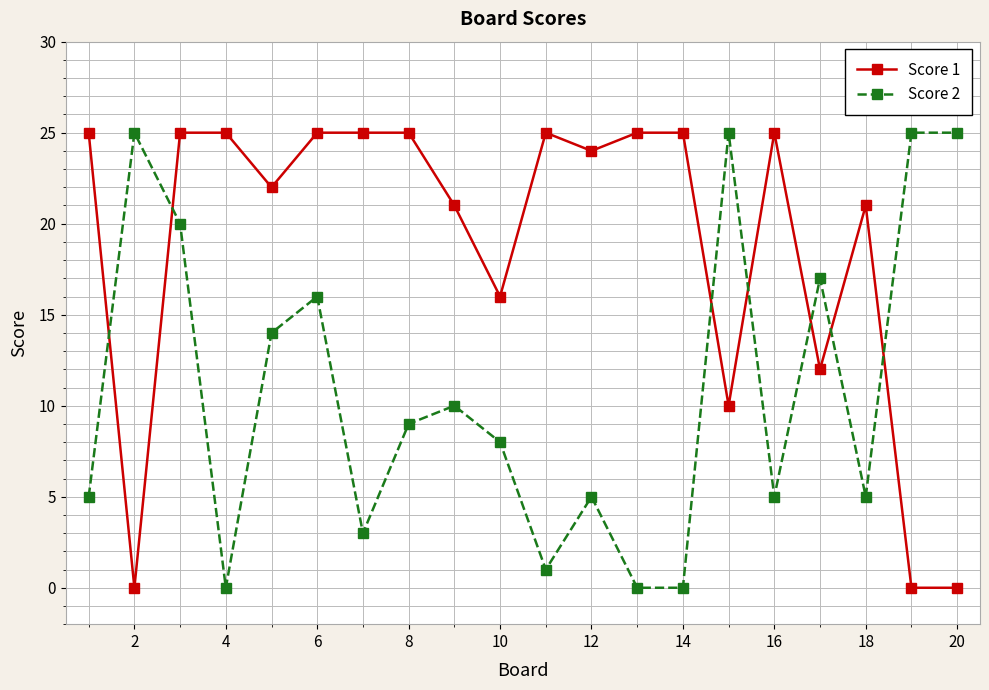

Which series has the largest total across all categories?

Score 1